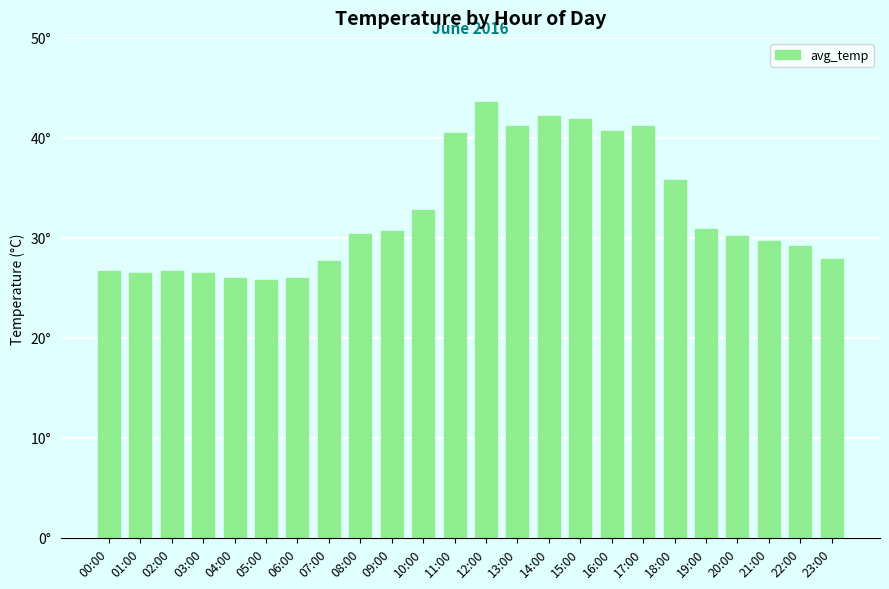

What position from the left is 10:00?

11